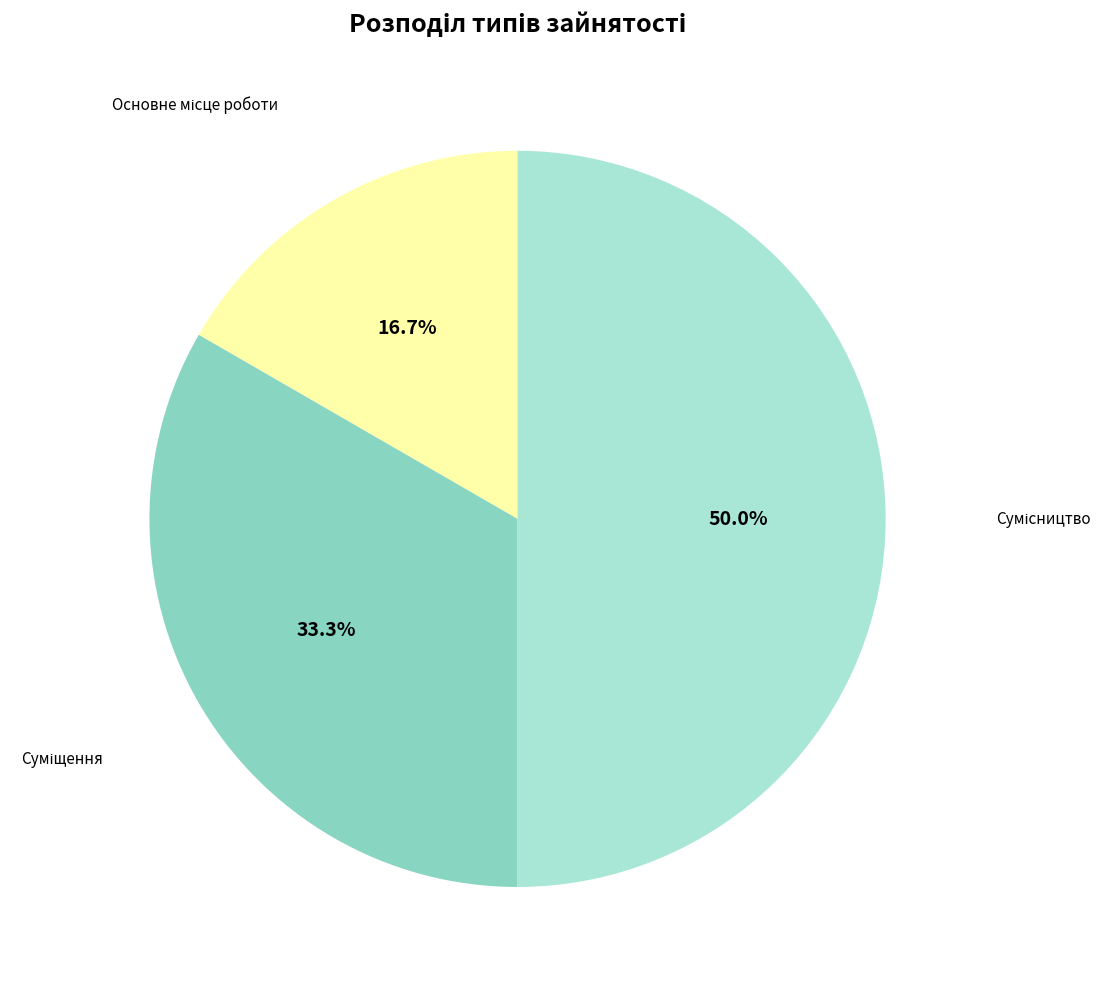

Does any single category account for the majority?

No